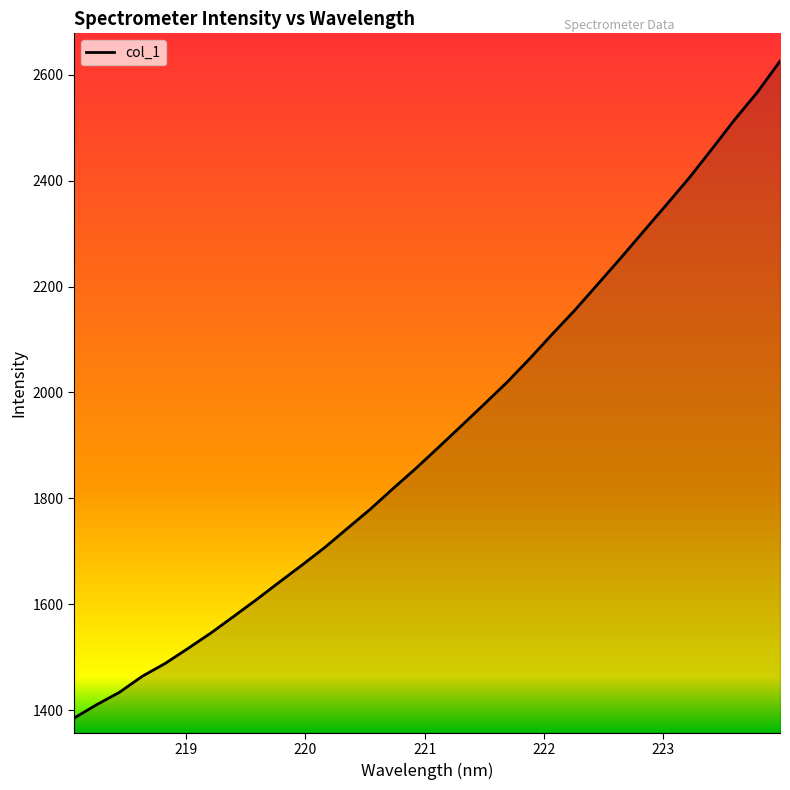

What is the difference between the maximum and minimum values?

1241.0